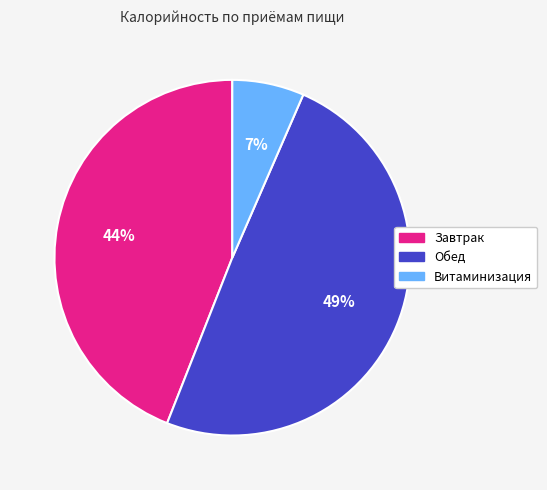

What is the smallest slice in the pie chart?

Витаминизация